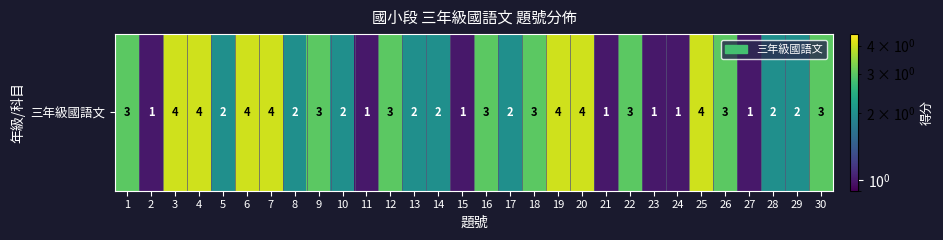

The value at 25 is 4. True or false?

True